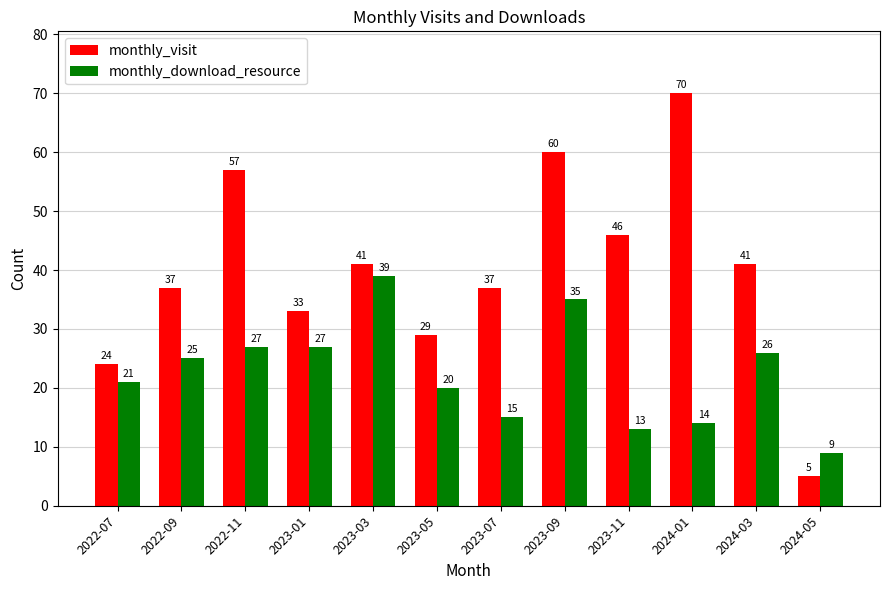

How many groups of bars are there?

12